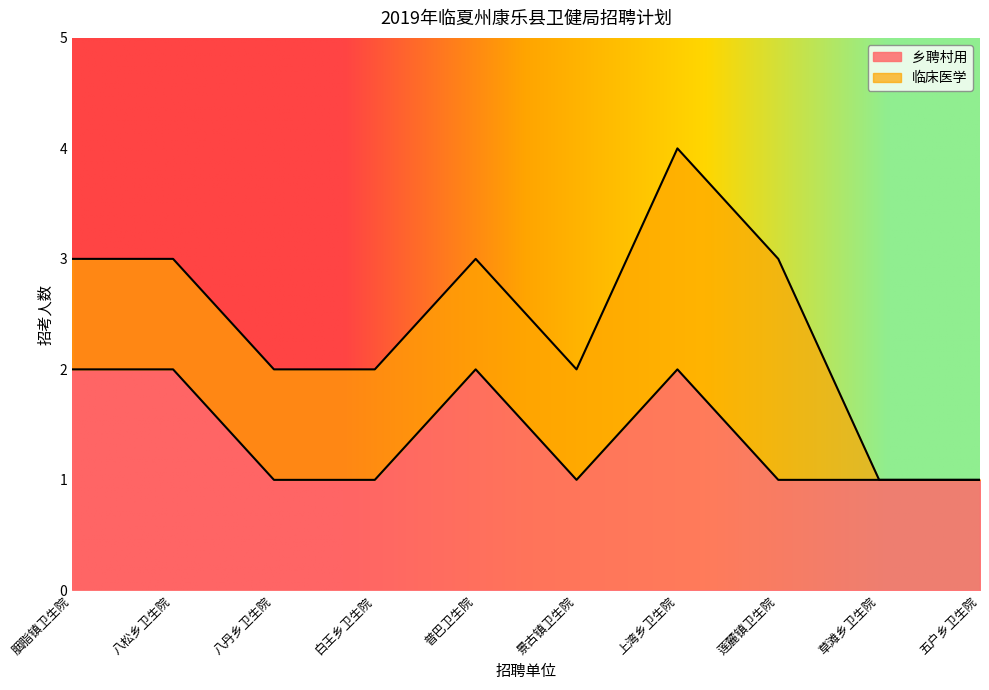

List the labels in order of value, largest first.

胭脂镇卫生院, 八松乡卫生院, 普巴卫生院, 上湾乡卫生院, 八丹乡卫生院, 白王乡卫生院, 景古镇卫生院, 莲麓镇卫生院, 草滩乡卫生院, 五户乡卫生院